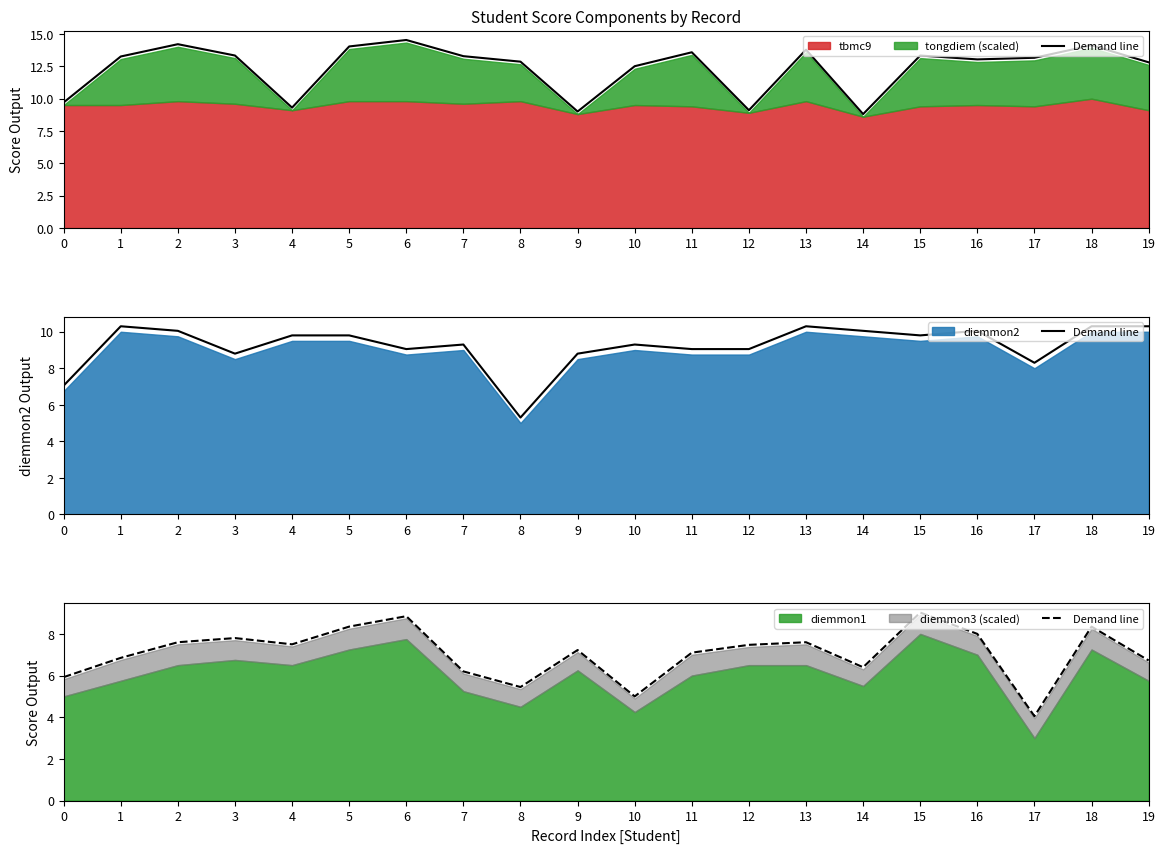

What is the sum of the values at 13 and 8?

13.0